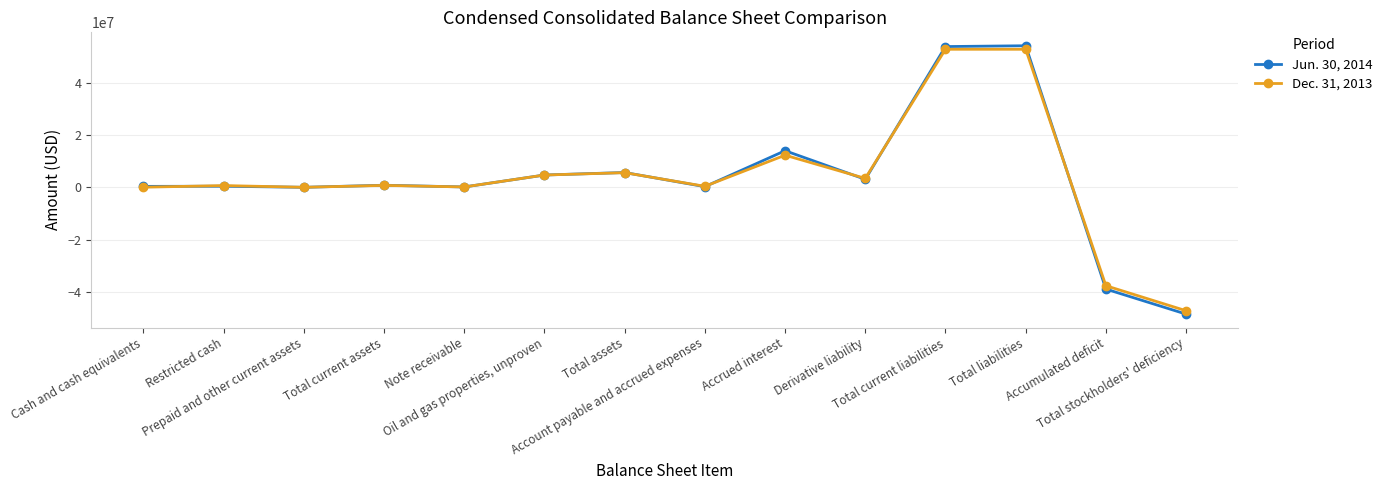

What is the smallest value displayed?

-48520722